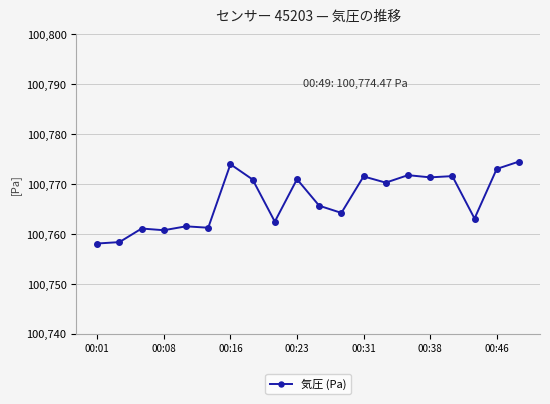

What is the value of the 1st point from the left?

100758.1